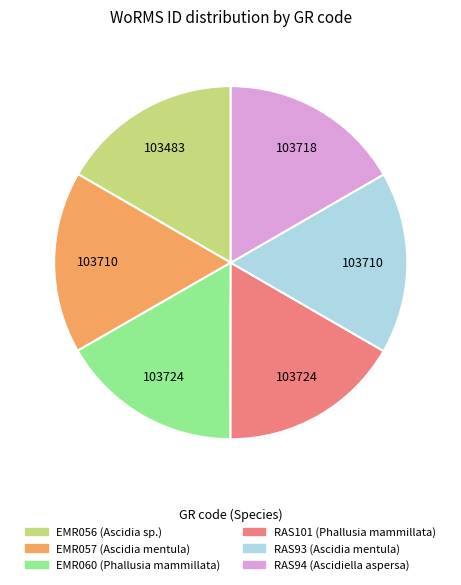

What is the ratio of the value at EMR060 to the value at EMR056?

1.0